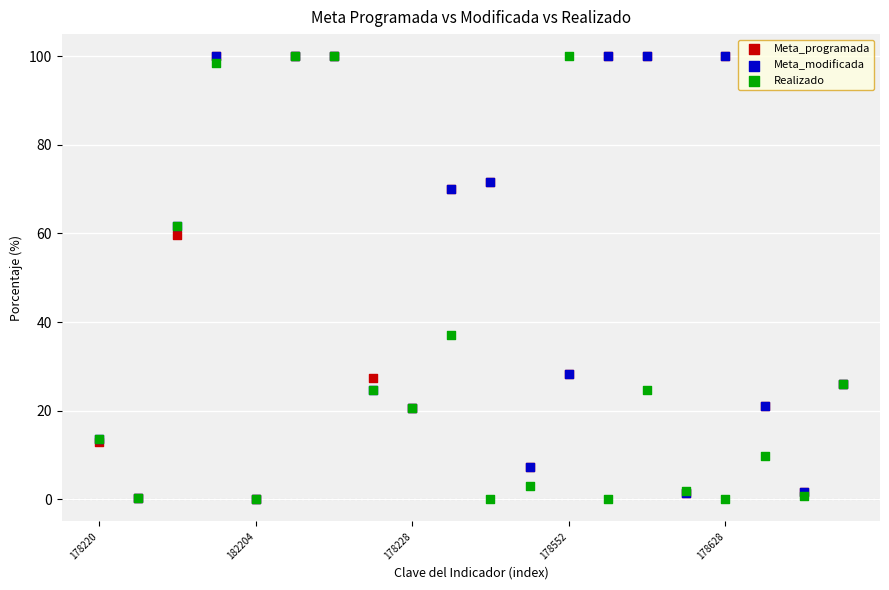

In the Meta_modificada series, what Y value is closest to 50?

61.7